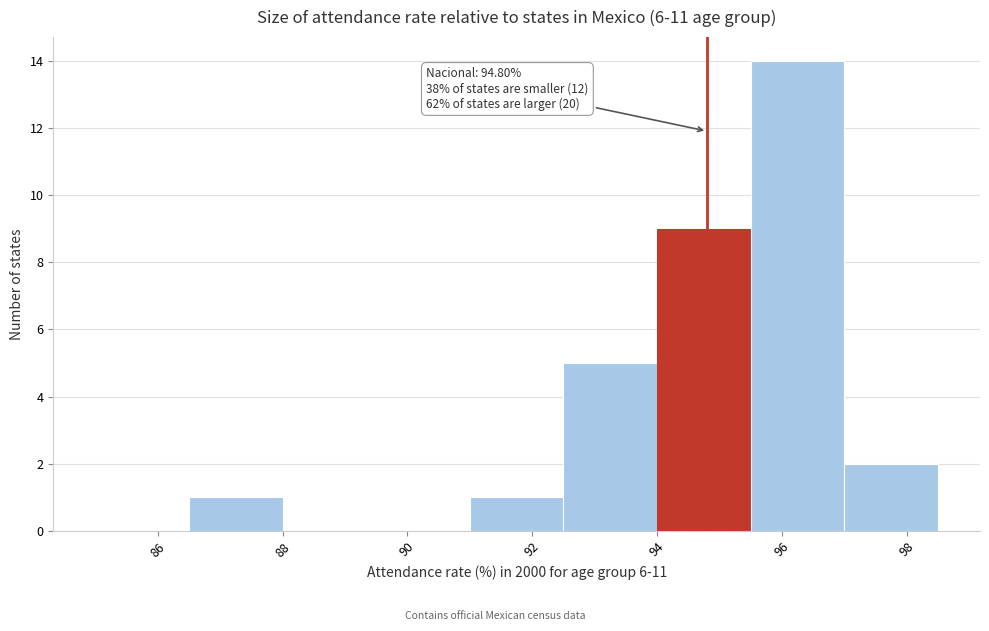

Over which range of the x-axis is the bar tallest?

95.5 to 97.0